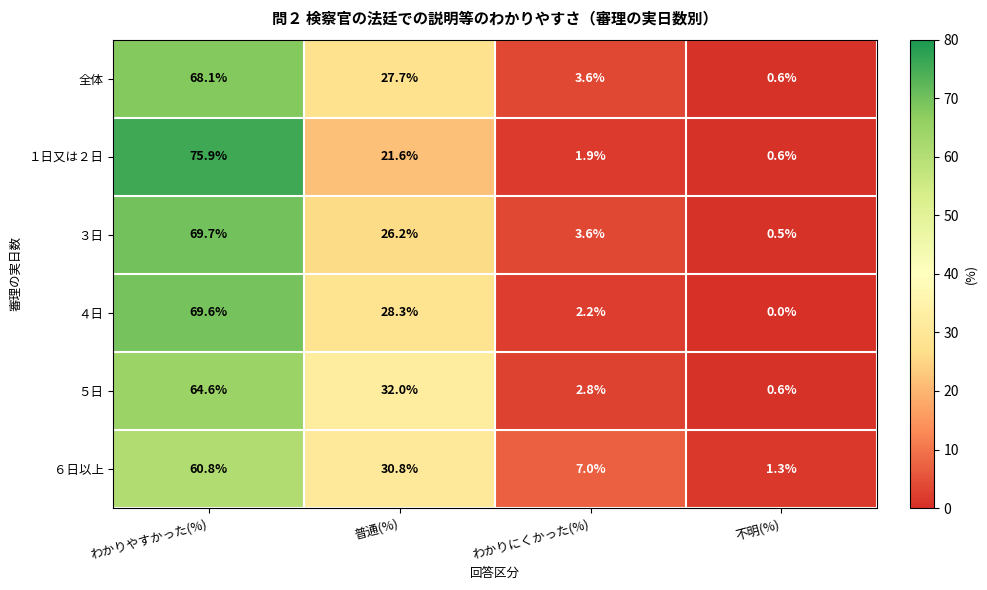

What is the sum of the ４日 values at わかりにくかった(%) and 普通(%)?

30.5